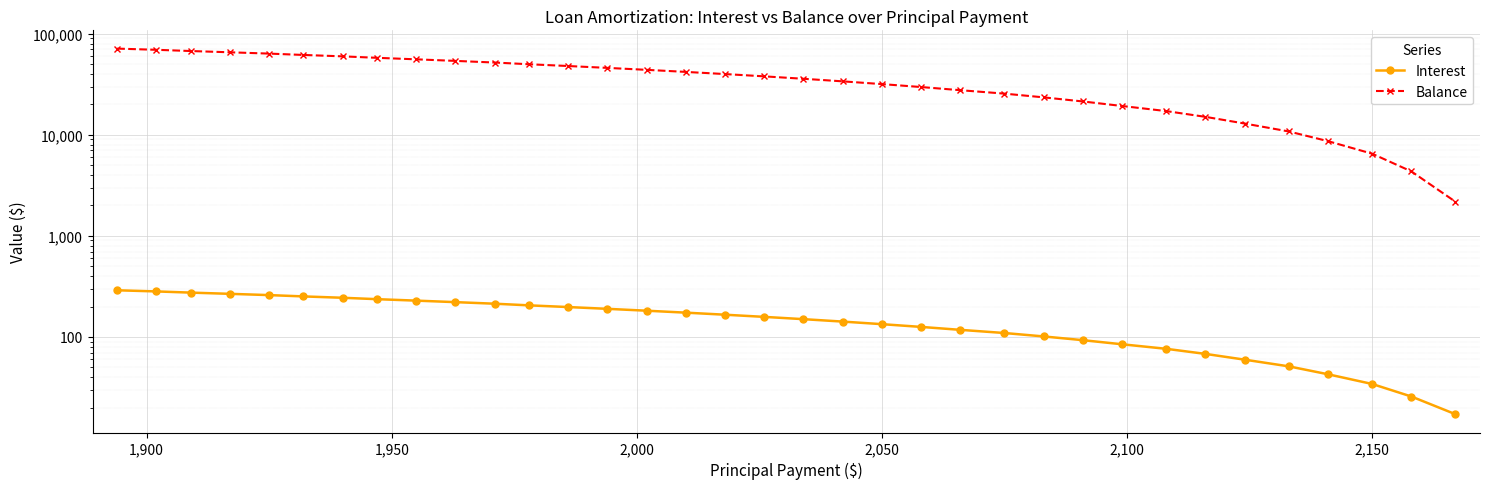

What are all the series names shown in the legend?

Interest, Balance